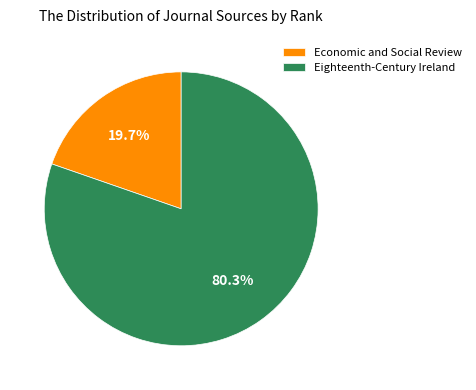

Which has a higher value, Economic and Social Review or Eighteenth-Century Ireland?

Eighteenth-Century Ireland